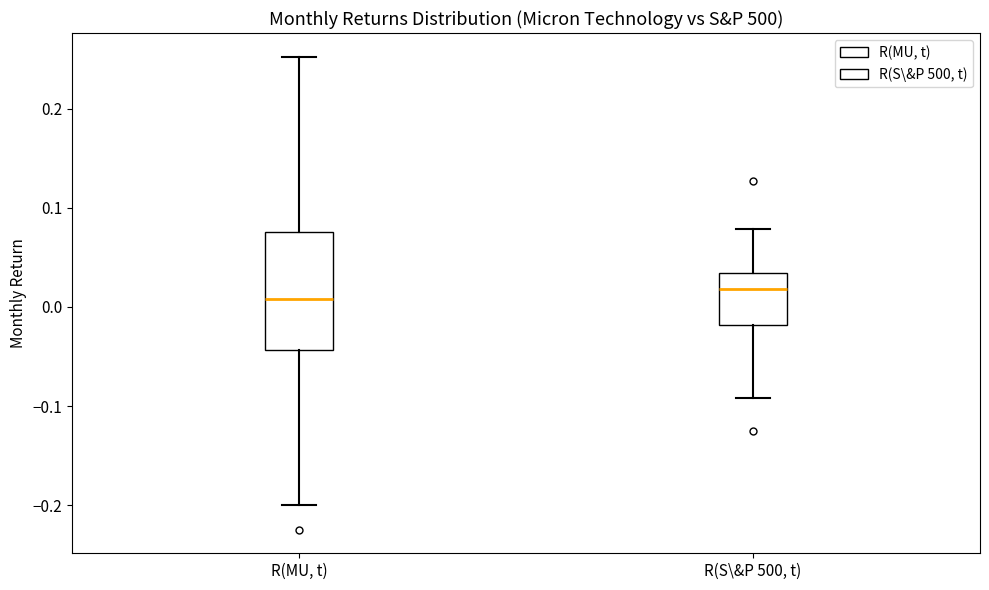

Reading left to right, read every box against the y-axis: the position of its median line, the range the box covers, and the ends of its whiskers. The values are not printed on the chart, so give them approximately, as read against the axis.

R(MU, t): median 0.01, box -0.04 to 0.08, whiskers -0.20 to 0.25
R(S\&P 500, t): median 0.02, box -0.02 to 0.03, whiskers -0.09 to 0.08